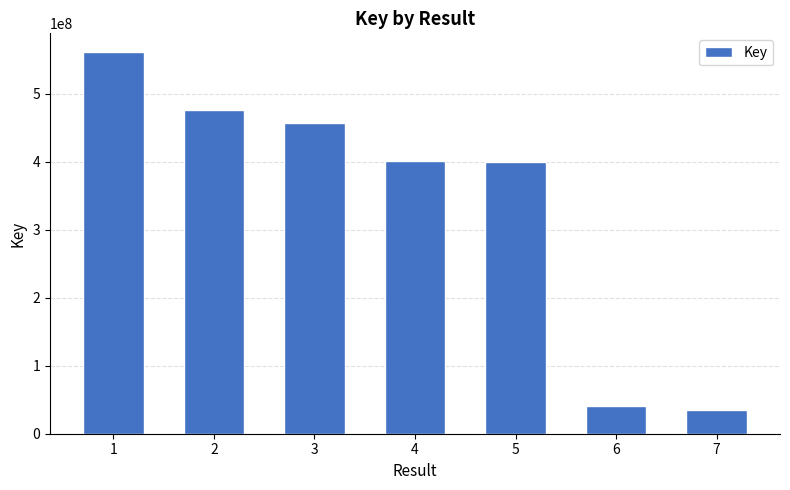

What is the smallest value displayed?

34725639